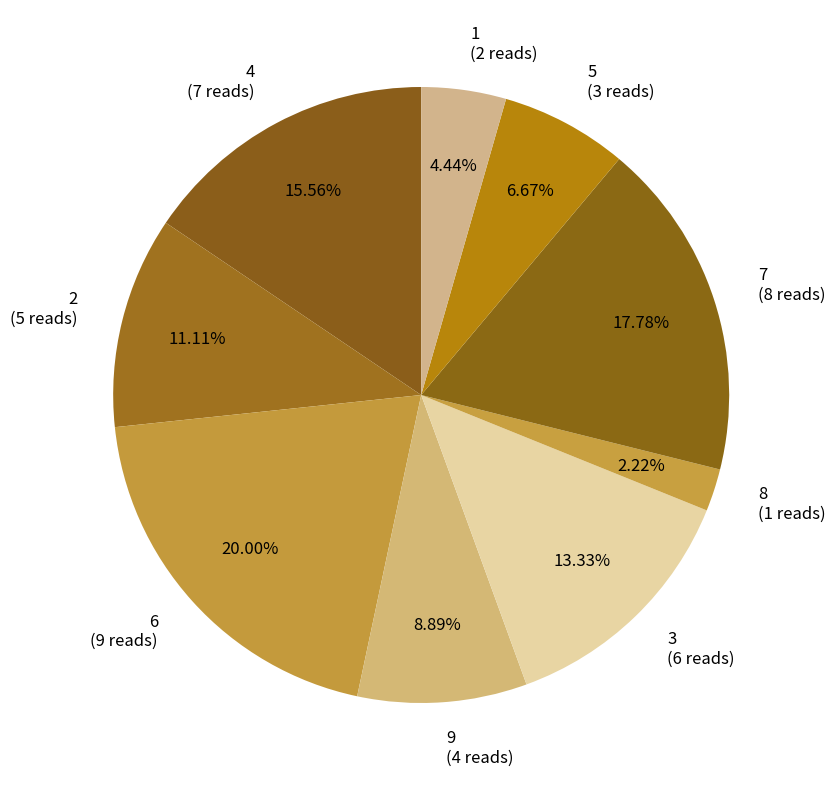

To the nearest percent, what is the difference between the 7 and 2 slice percentages?

7%